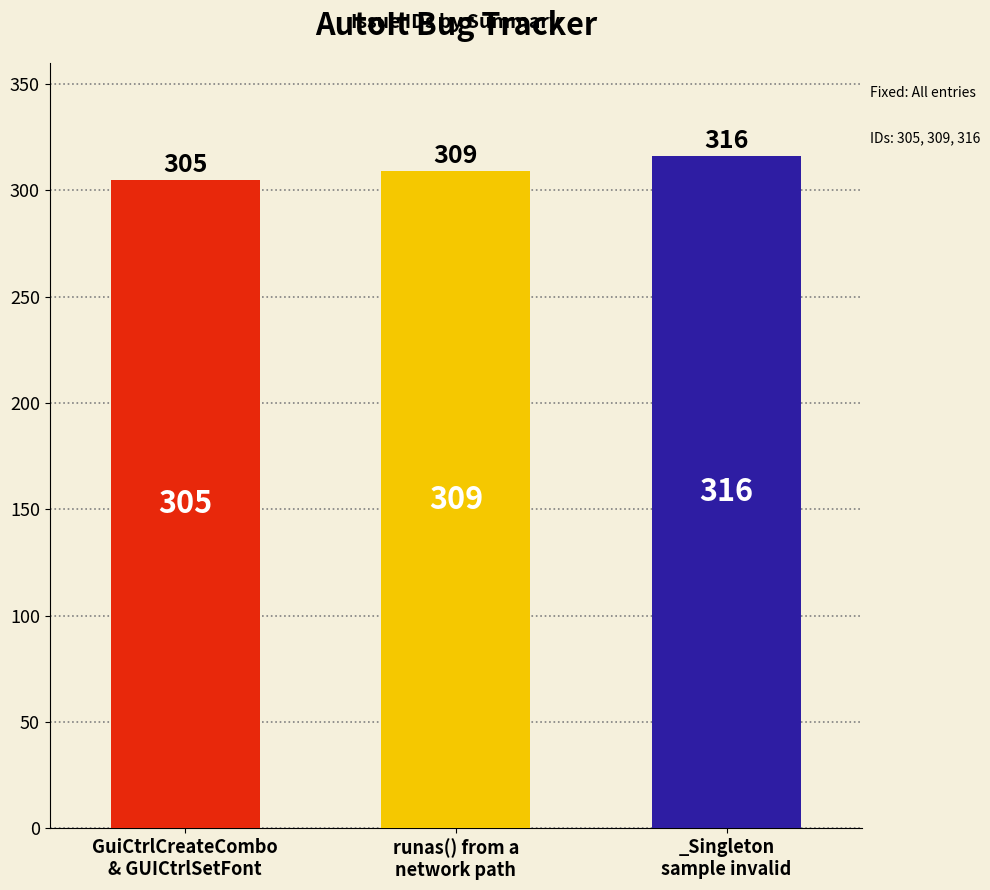

Does the chart contain any negative values?

No